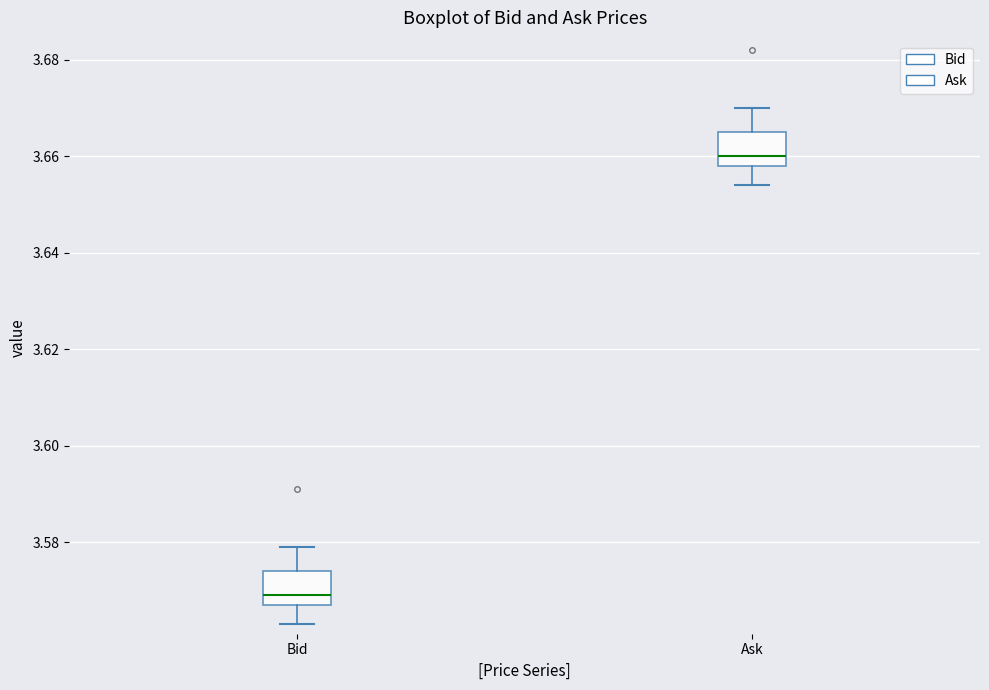

Where is the lower edge of the box for Ask on the y-axis? The values are not printed on the chart, so give them approximately, as read against the axis.

3.658